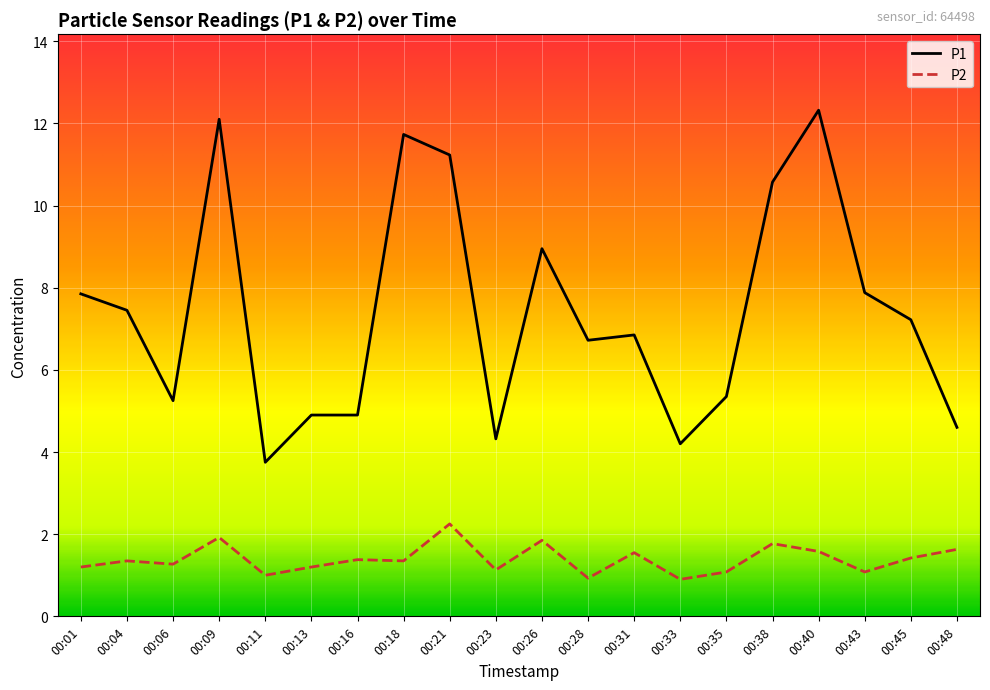

True or false: P1 and P2 intersect in this chart.

False